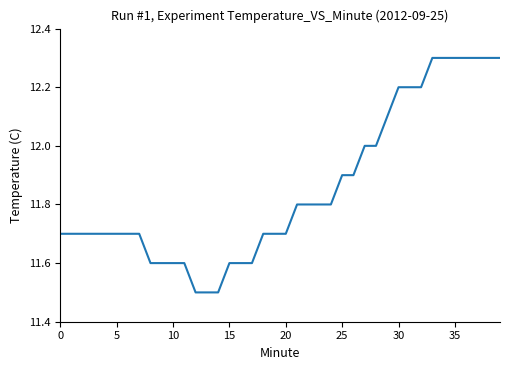

Count the values in the range 11 to 12.

29